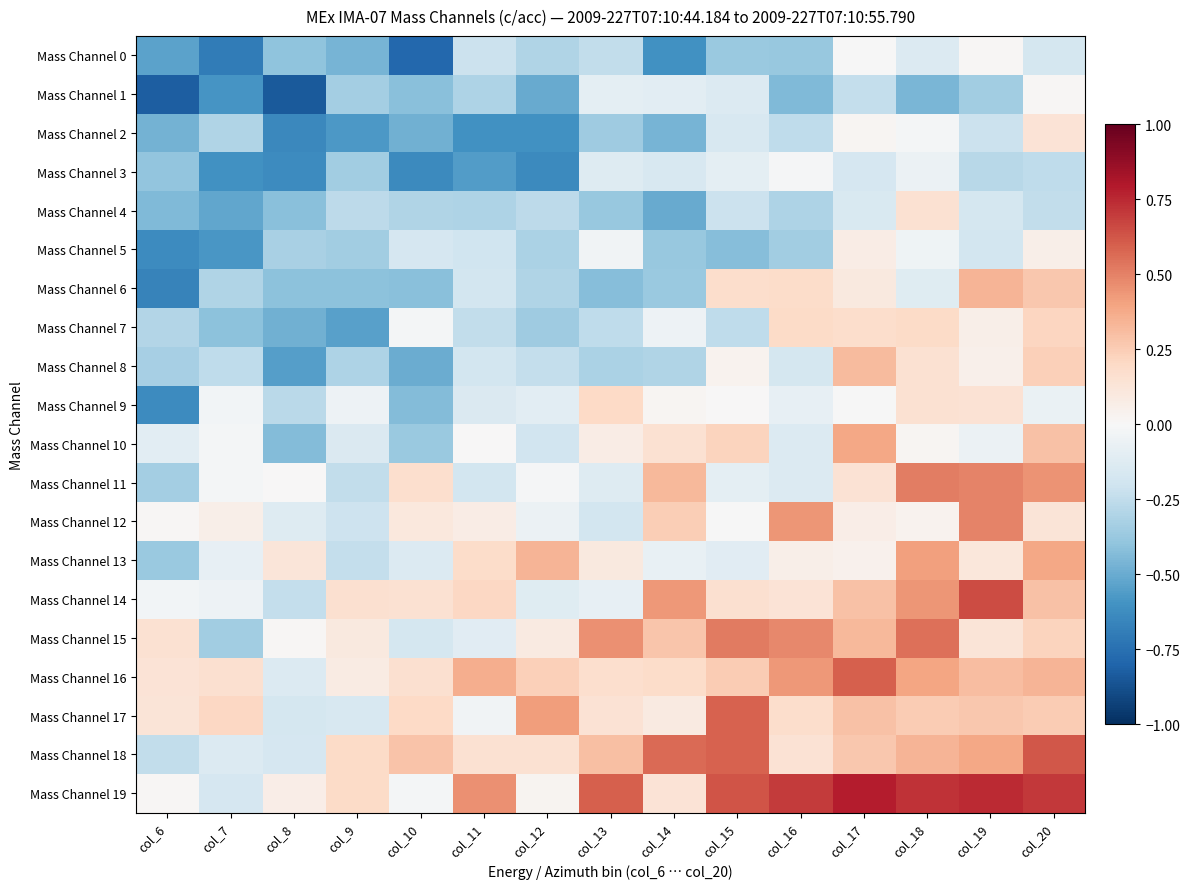

Reading left to right, transcribe all the data shown in this chart.

Mass Channel 0: col_6=-0.5	col_7=-0.7	col_8=-0.4	col_9=-0.5	col_10=-0.8	col_11=-0.2	col_12=-0.3	col_13=-0.2	col_14=-0.6	col_15=-0.4	col_16=-0.4	col_17=-0.0	col_18=-0.1	col_19=0.0	col_20=-0.2
Mass Channel 1: col_6=-0.8	col_7=-0.6	col_8=-0.8	col_9=-0.3	col_10=-0.4	col_11=-0.3	col_12=-0.5	col_13=-0.1	col_14=-0.1	col_15=-0.1	col_16=-0.4	col_17=-0.2	col_18=-0.5	col_19=-0.3	col_20=0.0
Mass Channel 2: col_6=-0.5	col_7=-0.3	col_8=-0.6	col_9=-0.6	col_10=-0.5	col_11=-0.6	col_12=-0.6	col_13=-0.4	col_14=-0.5	col_15=-0.2	col_16=-0.3	col_17=0.0	col_18=-0.0	col_19=-0.2	col_20=0.1
Mass Channel 3: col_6=-0.4	col_7=-0.6	col_8=-0.6	col_9=-0.4	col_10=-0.6	col_11=-0.6	col_12=-0.6	col_13=-0.1	col_14=-0.2	col_15=-0.1	col_16=-0.0	col_17=-0.2	col_18=-0.1	col_19=-0.3	col_20=-0.3
Mass Channel 4: col_6=-0.4	col_7=-0.5	col_8=-0.4	col_9=-0.3	col_10=-0.3	col_11=-0.3	col_12=-0.3	col_13=-0.4	col_14=-0.5	col_15=-0.2	col_16=-0.3	col_17=-0.2	col_18=0.2	col_19=-0.2	col_20=-0.2
Mass Channel 5: col_6=-0.6	col_7=-0.6	col_8=-0.3	col_9=-0.3	col_10=-0.2	col_11=-0.2	col_12=-0.3	col_13=-0.0	col_14=-0.4	col_15=-0.4	col_16=-0.3	col_17=0.1	col_18=-0.0	col_19=-0.2	col_20=0.1
Mass Channel 6: col_6=-0.7	col_7=-0.3	col_8=-0.4	col_9=-0.4	col_10=-0.4	col_11=-0.2	col_12=-0.3	col_13=-0.4	col_14=-0.4	col_15=0.2	col_16=0.2	col_17=0.1	col_18=-0.1	col_19=0.3	col_20=0.3
Mass Channel 7: col_6=-0.3	col_7=-0.4	col_8=-0.5	col_9=-0.5	col_10=-0.0	col_11=-0.2	col_12=-0.4	col_13=-0.3	col_14=-0.1	col_15=-0.3	col_16=0.2	col_17=0.2	col_18=0.2	col_19=0.1	col_20=0.2
Mass Channel 8: col_6=-0.3	col_7=-0.3	col_8=-0.5	col_9=-0.3	col_10=-0.5	col_11=-0.2	col_12=-0.2	col_13=-0.3	col_14=-0.3	col_15=0.0	col_16=-0.2	col_17=0.3	col_18=0.1	col_19=0.0	col_20=0.2
Mass Channel 9: col_6=-0.6	col_7=-0.0	col_8=-0.3	col_9=-0.1	col_10=-0.4	col_11=-0.1	col_12=-0.1	col_13=0.2	col_14=0.0	col_15=0.0	col_16=-0.1	col_17=-0.0	col_18=0.2	col_19=0.1	col_20=-0.1
Mass Channel 10: col_6=-0.1	col_7=-0.0	col_8=-0.4	col_9=-0.1	col_10=-0.4	col_11=0.0	col_12=-0.2	col_13=0.1	col_14=0.2	col_15=0.2	col_16=-0.1	col_17=0.4	col_18=0.0	col_19=-0.1	col_20=0.3
Mass Channel 11: col_6=-0.3	col_7=-0.0	col_8=0.0	col_9=-0.2	col_10=0.2	col_11=-0.2	col_12=-0.0	col_13=-0.1	col_14=0.3	col_15=-0.1	col_16=-0.1	col_17=0.1	col_18=0.5	col_19=0.5	col_20=0.4
Mass Channel 12: col_6=0.0	col_7=0.1	col_8=-0.1	col_9=-0.2	col_10=0.1	col_11=0.1	col_12=-0.1	col_13=-0.2	col_14=0.2	col_15=-0.0	col_16=0.4	col_17=0.1	col_18=0.0	col_19=0.5	col_20=0.1
Mass Channel 13: col_6=-0.4	col_7=-0.1	col_8=0.1	col_9=-0.2	col_10=-0.1	col_11=0.2	col_12=0.3	col_13=0.1	col_14=-0.1	col_15=-0.1	col_16=0.1	col_17=0.0	col_18=0.4	col_19=0.1	col_20=0.4
Mass Channel 14: col_6=-0.0	col_7=-0.1	col_8=-0.2	col_9=0.2	col_10=0.1	col_11=0.2	col_12=-0.1	col_13=-0.1	col_14=0.4	col_15=0.2	col_16=0.1	col_17=0.3	col_18=0.4	col_19=0.7	col_20=0.3
Mass Channel 15: col_6=0.2	col_7=-0.3	col_8=0.0	col_9=0.1	col_10=-0.2	col_11=-0.1	col_12=0.1	col_13=0.5	col_14=0.3	col_15=0.5	col_16=0.5	col_17=0.3	col_18=0.6	col_19=0.1	col_20=0.2
Mass Channel 16: col_6=0.1	col_7=0.2	col_8=-0.1	col_9=0.1	col_10=0.2	col_11=0.4	col_12=0.2	col_13=0.2	col_14=0.2	col_15=0.3	col_16=0.4	col_17=0.6	col_18=0.4	col_19=0.3	col_20=0.3
Mass Channel 17: col_6=0.1	col_7=0.2	col_8=-0.2	col_9=-0.2	col_10=0.2	col_11=-0.0	col_12=0.4	col_13=0.1	col_14=0.1	col_15=0.6	col_16=0.2	col_17=0.3	col_18=0.3	col_19=0.3	col_20=0.3
Mass Channel 18: col_6=-0.2	col_7=-0.1	col_8=-0.2	col_9=0.2	col_10=0.3	col_11=0.2	col_12=0.2	col_13=0.3	col_14=0.6	col_15=0.6	col_16=0.1	col_17=0.3	col_18=0.3	col_19=0.4	col_20=0.6
Mass Channel 19: col_6=0.0	col_7=-0.2	col_8=0.1	col_9=0.2	col_10=-0.0	col_11=0.5	col_12=0.0	col_13=0.6	col_14=0.1	col_15=0.6	col_16=0.7	col_17=0.8	col_18=0.7	col_19=0.7	col_20=0.7